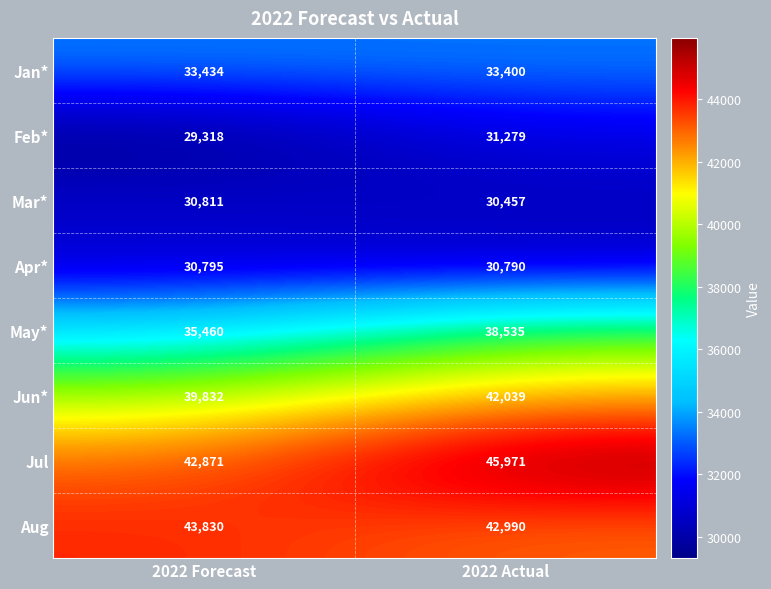

Count the number of data series in this chart.

8